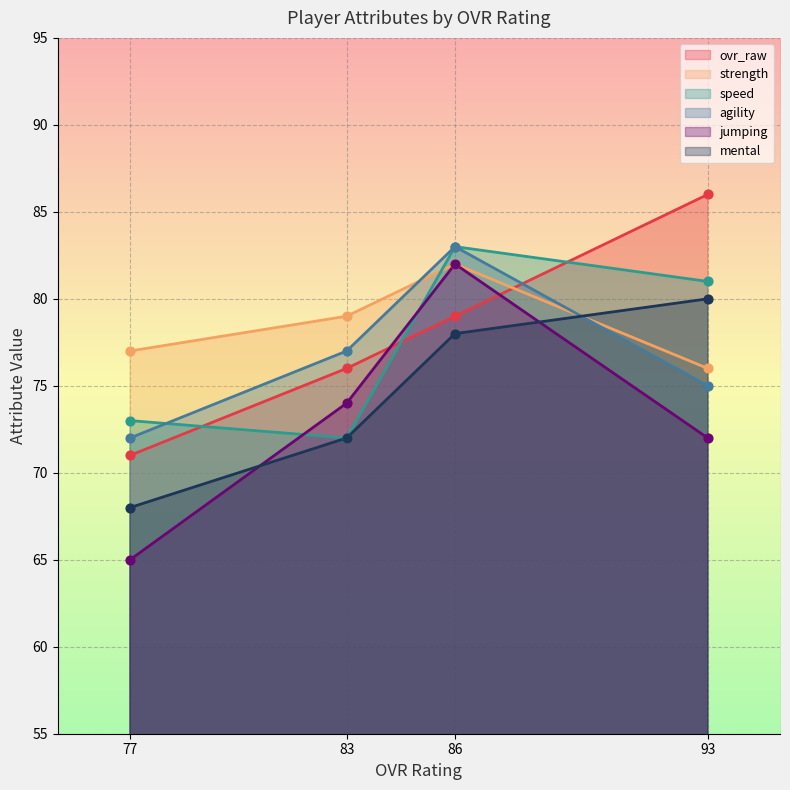

What is the total value across all series at 93?

470